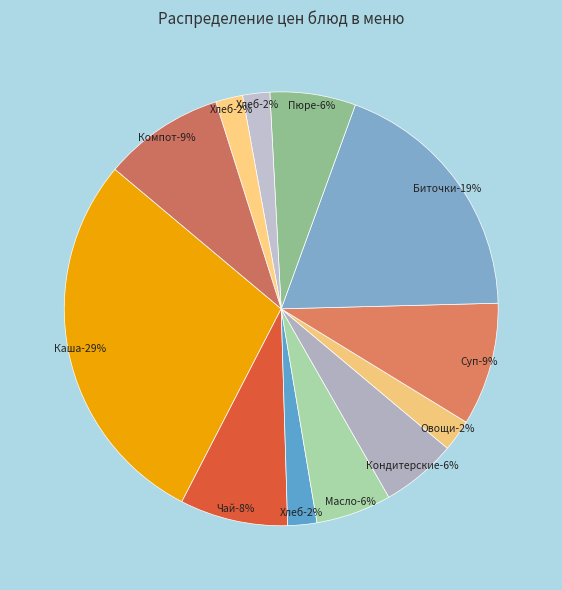

To the nearest percent, what is the average slice percentage?

8%